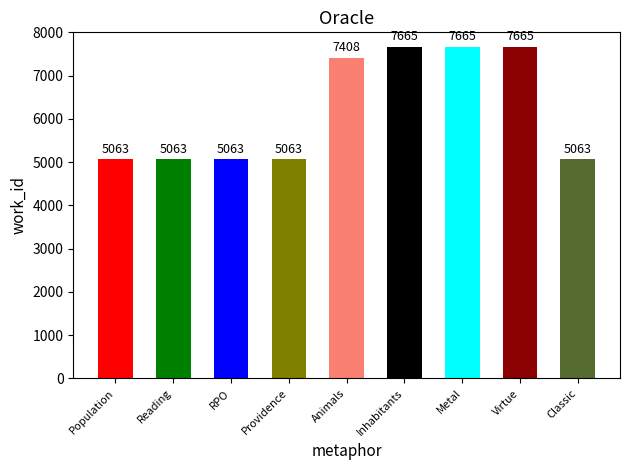

What is the sum of the values at RPO and Population?

10126